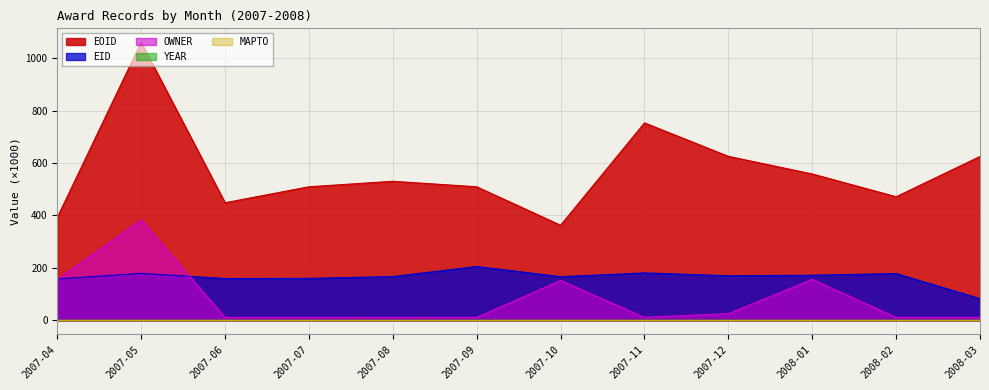

What is the label of the 1st point from the right?

2008-03